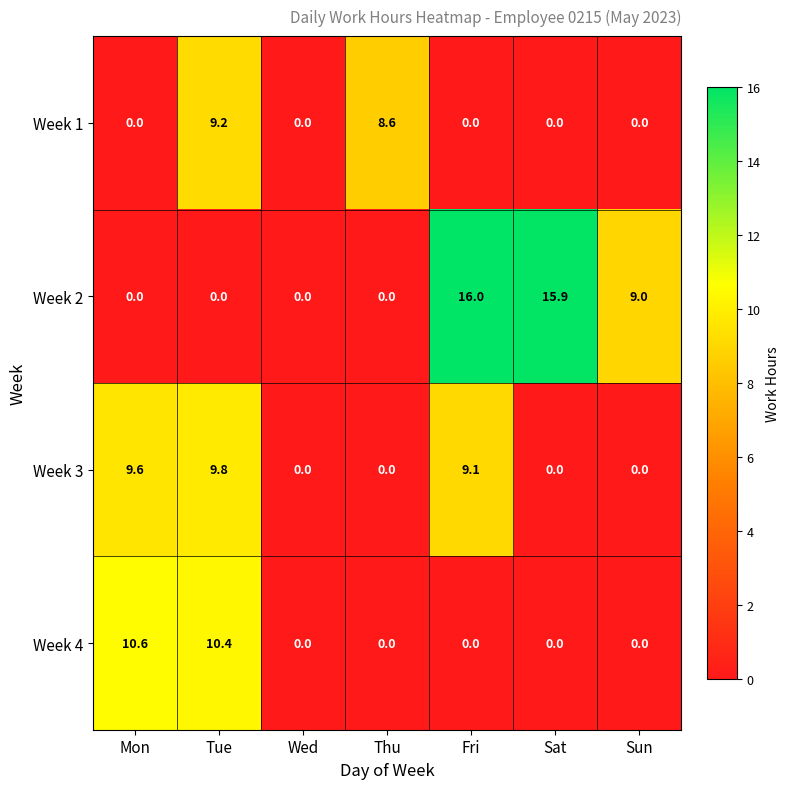

List the series in order of their peak value, lowest first.

Week 1, Week 3, Week 4, Week 2